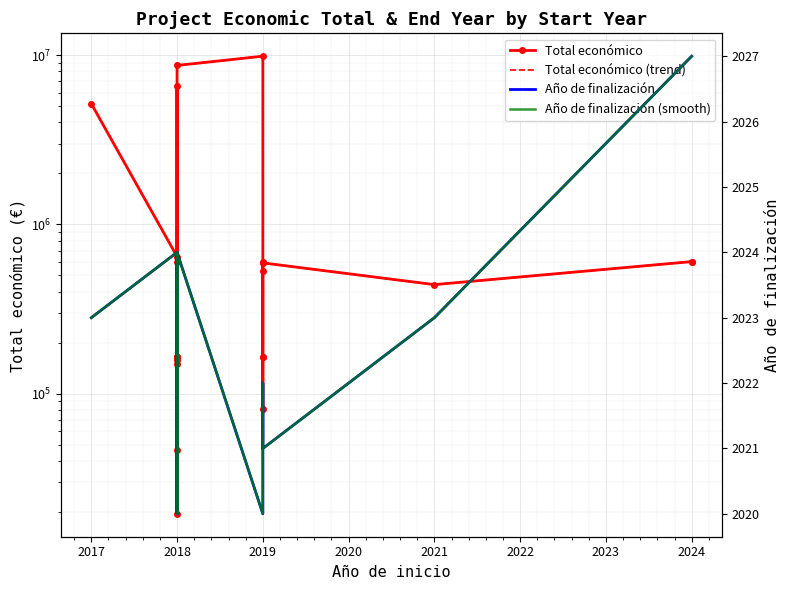

Is this an area chart (filled region under the line)?

No